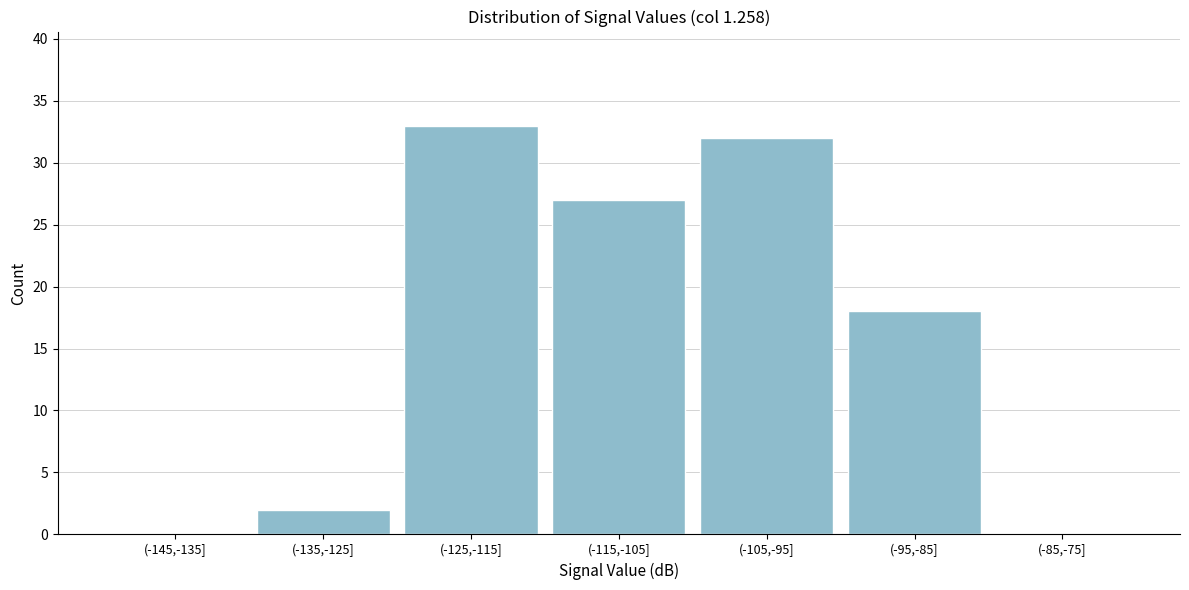

Reading right to left, list all the values displayed in this chart.

(-85,-75]=0	(-95,-85]=18	(-105,-95]=32	(-115,-105]=27	(-125,-115]=33	(-135,-125]=2	(-145,-135]=0